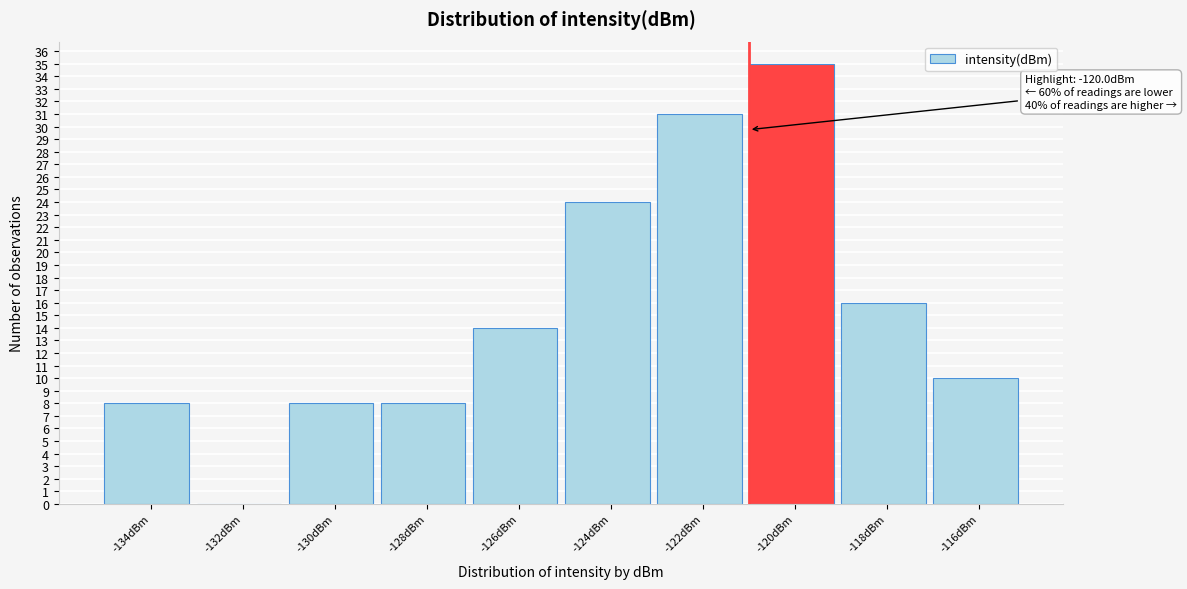

Reading left to right, extract all data points from this chart.

-134dBm=8	-132dBm=0	-130dBm=8	-128dBm=8	-126dBm=14	-124dBm=24	-122dBm=31	-120dBm=35	-118dBm=16	-116dBm=10